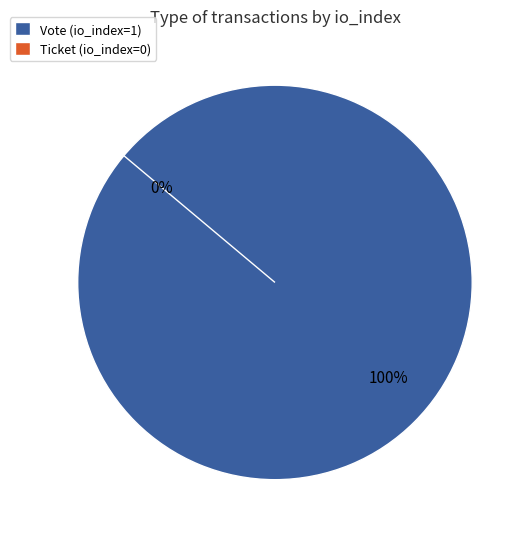

Rank the categories by value from highest to lowest.

Vote, Ticket